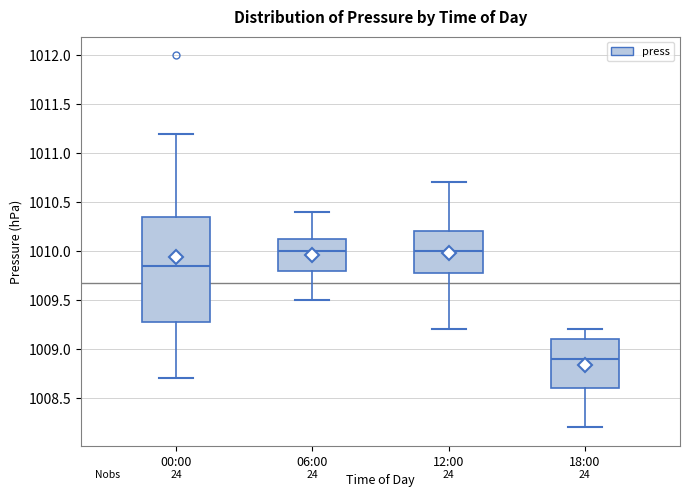

Reading left to right, read every box against the y-axis: the position of its median line, the range the box covers, and the ends of its whiskers. The values are not printed on the chart, so give them approximately, as read against the axis.

00:00: median 1009.85, box 1009.30 to 1010.35, whiskers 1008.70 to 1011.20
06:00: median 1010.00, box 1009.80 to 1010.15, whiskers 1009.50 to 1010.40
12:00: median 1010.00, box 1009.80 to 1010.20, whiskers 1009.20 to 1010.70
18:00: median 1008.90, box 1008.60 to 1009.10, whiskers 1008.20 to 1009.20